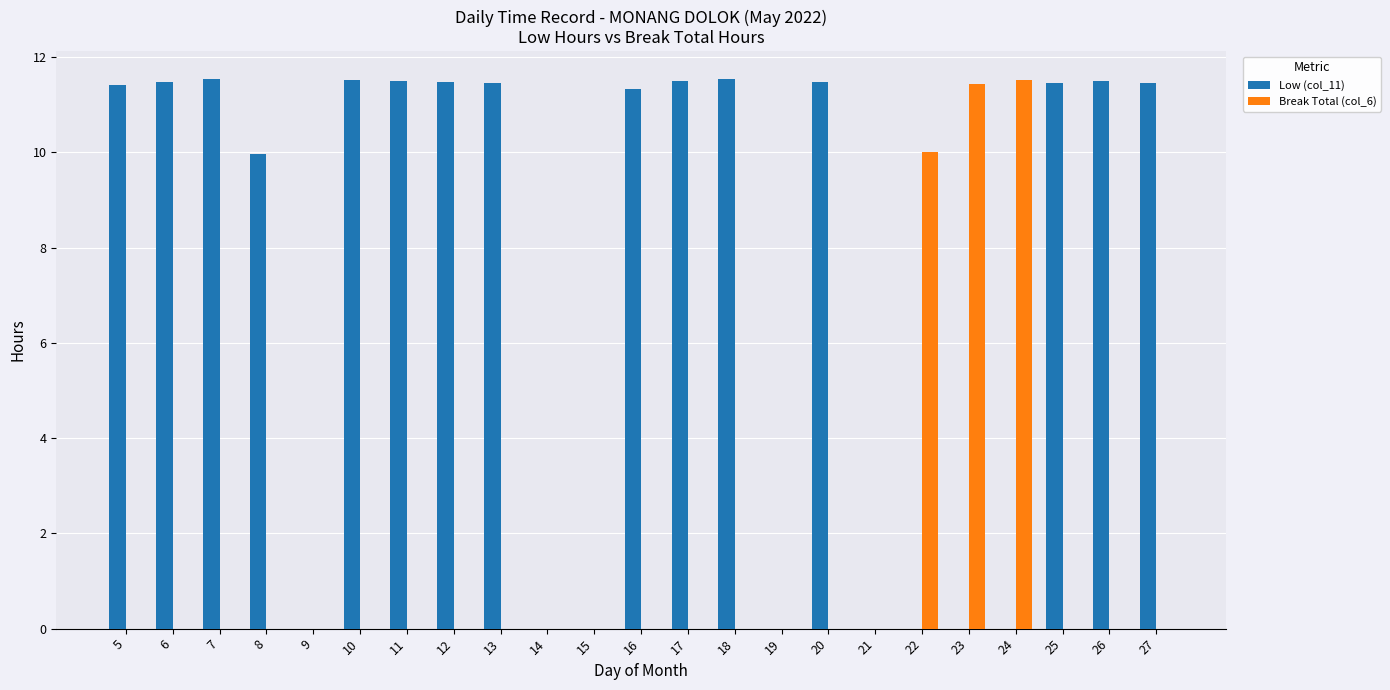

How many groups of bars are there?

23